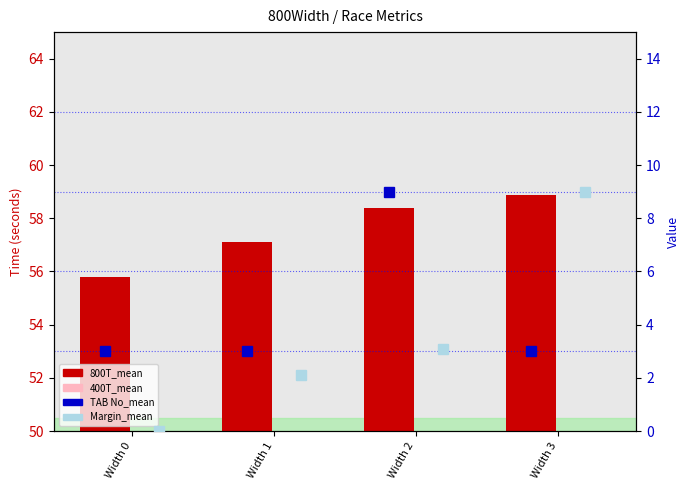

What is the greatest value displayed?

58.9